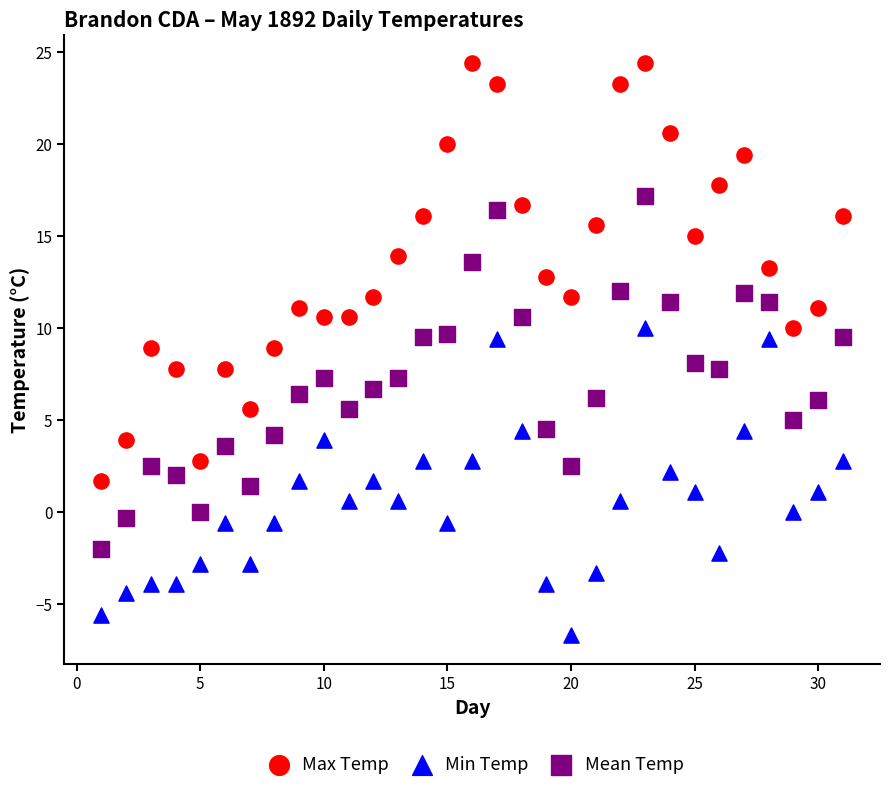

Which series reaches the minimum Y coordinate?

Min Temp